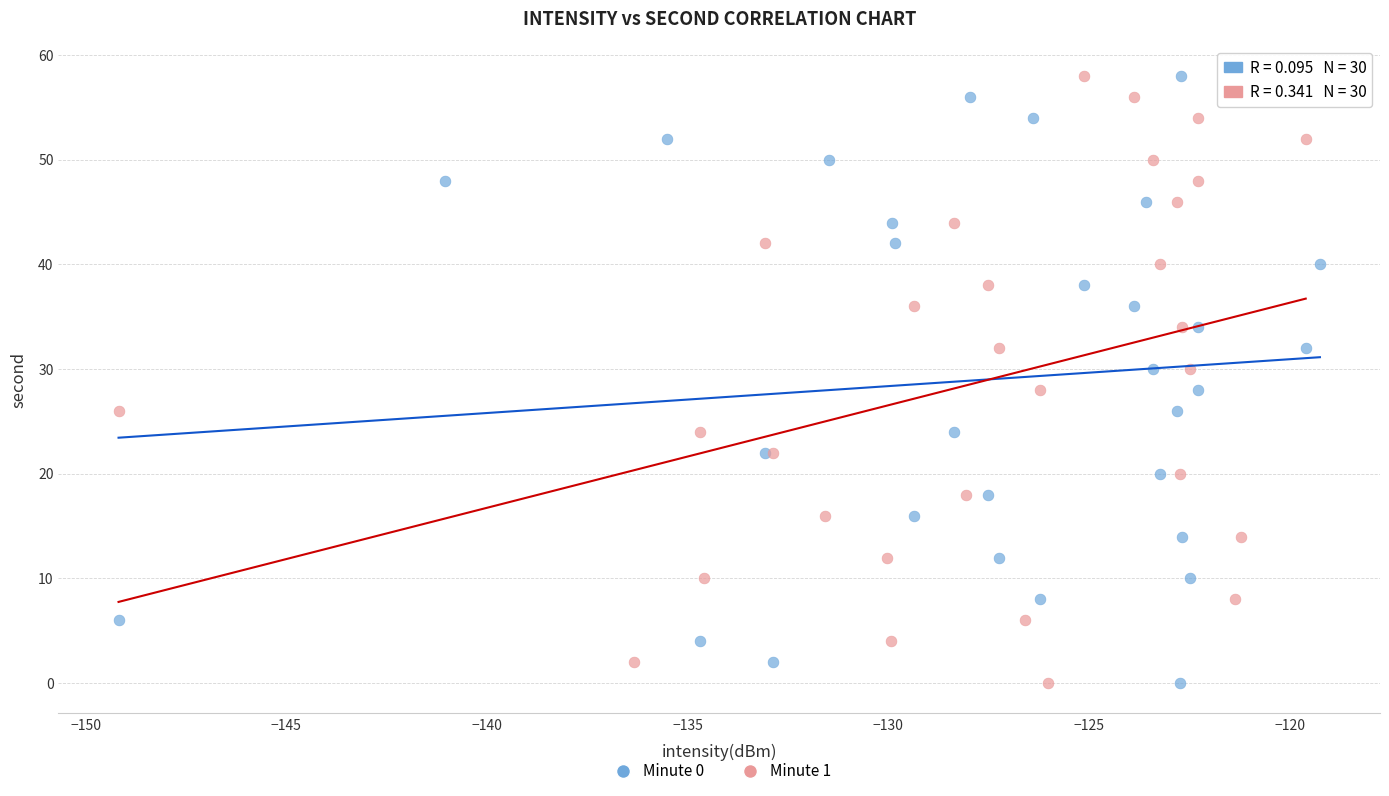

What are all the series names shown in the legend?

Minute 0, Minute 1